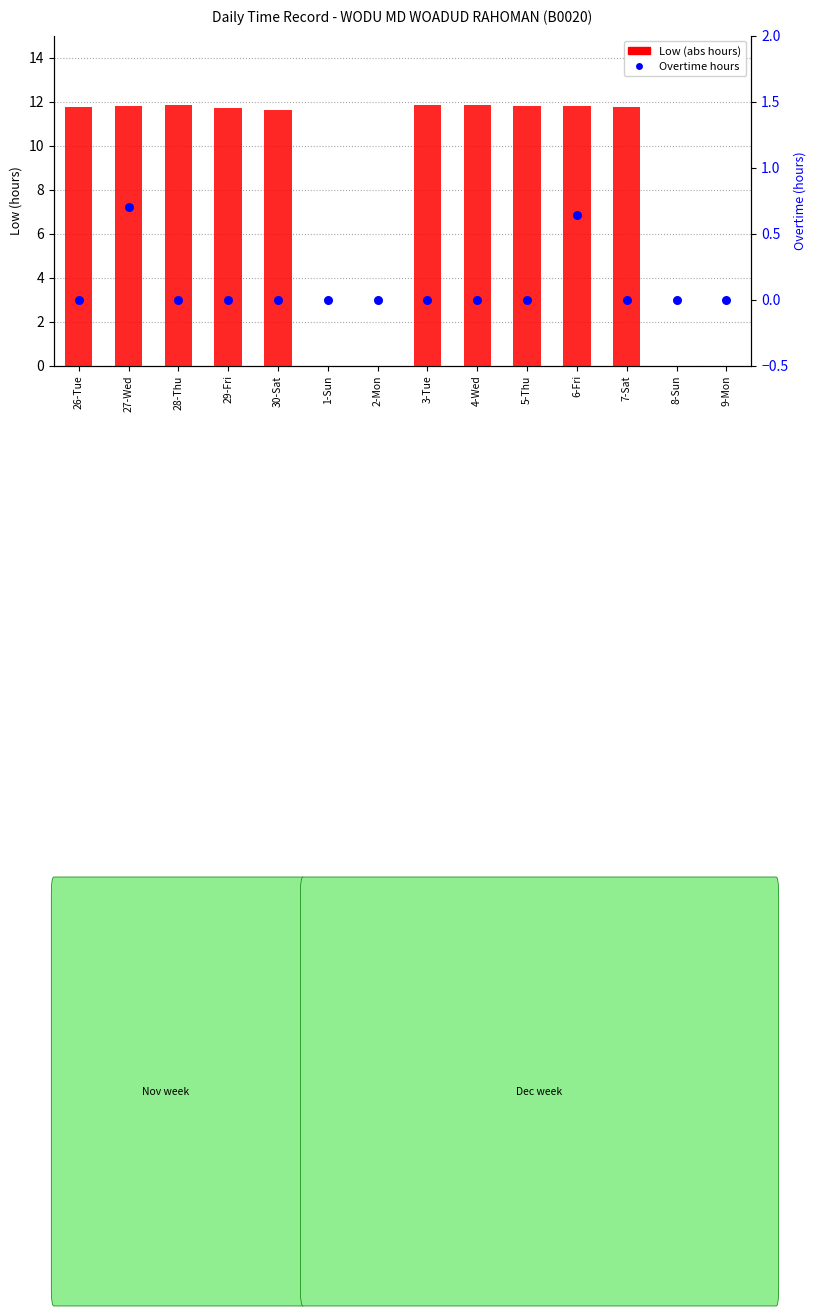

At how many categories does at least one series exceed 8?

10